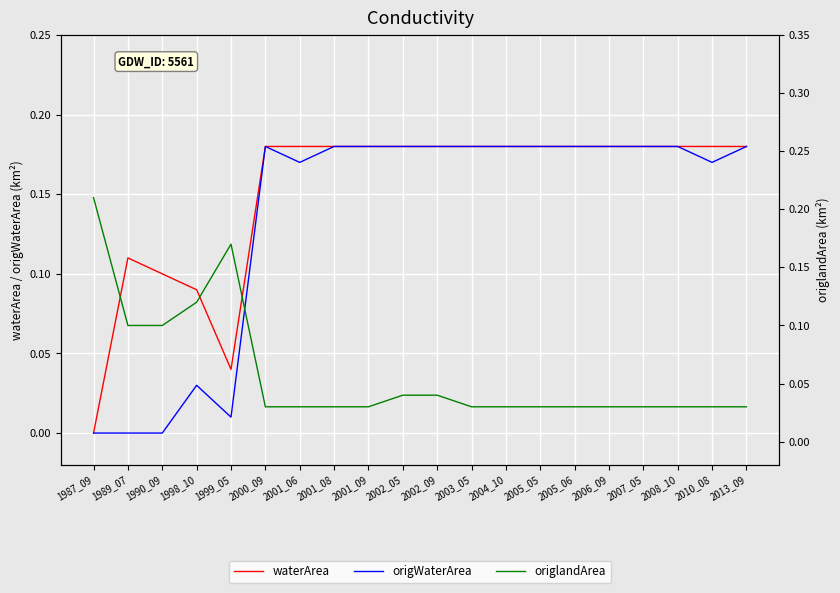

At how many categories does at least one series exceed 0?

20